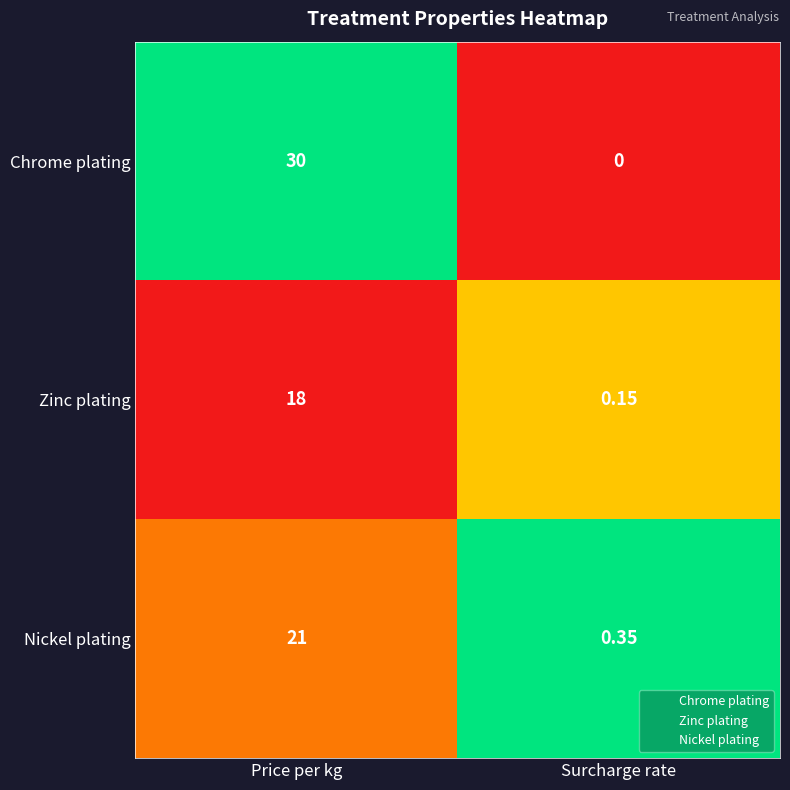

What is the greatest value displayed?

30.0